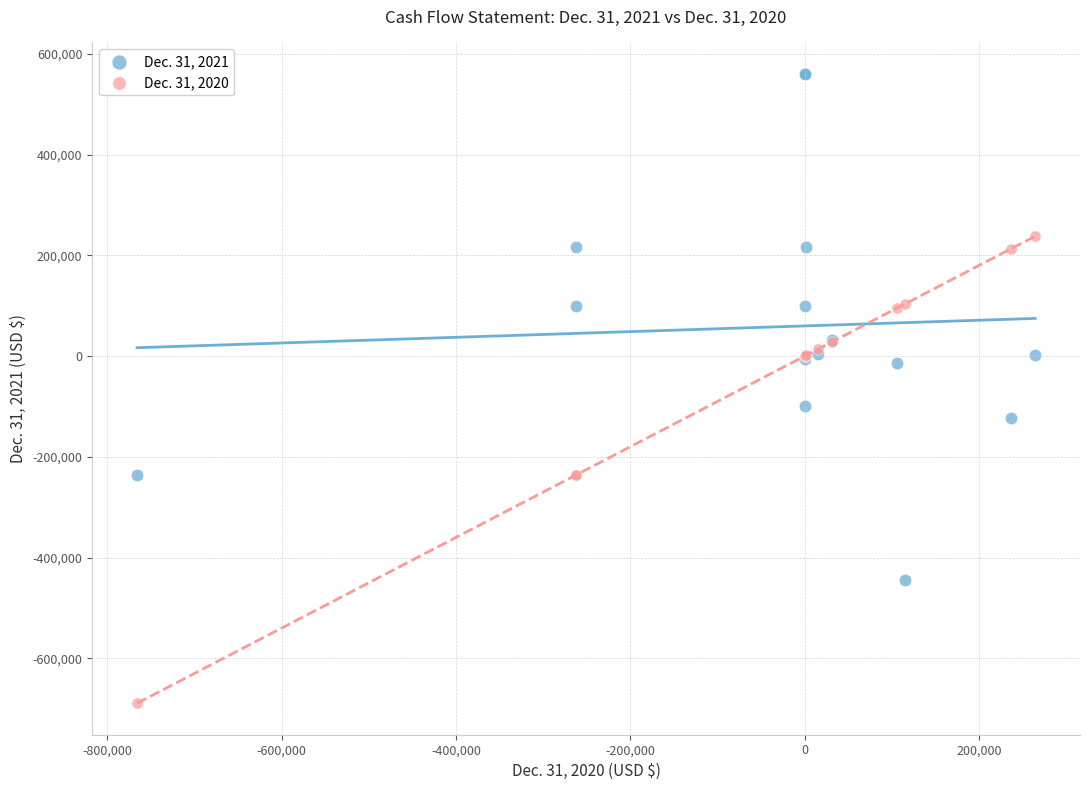

Which series reaches the maximum Y coordinate?

Dec. 31, 2021